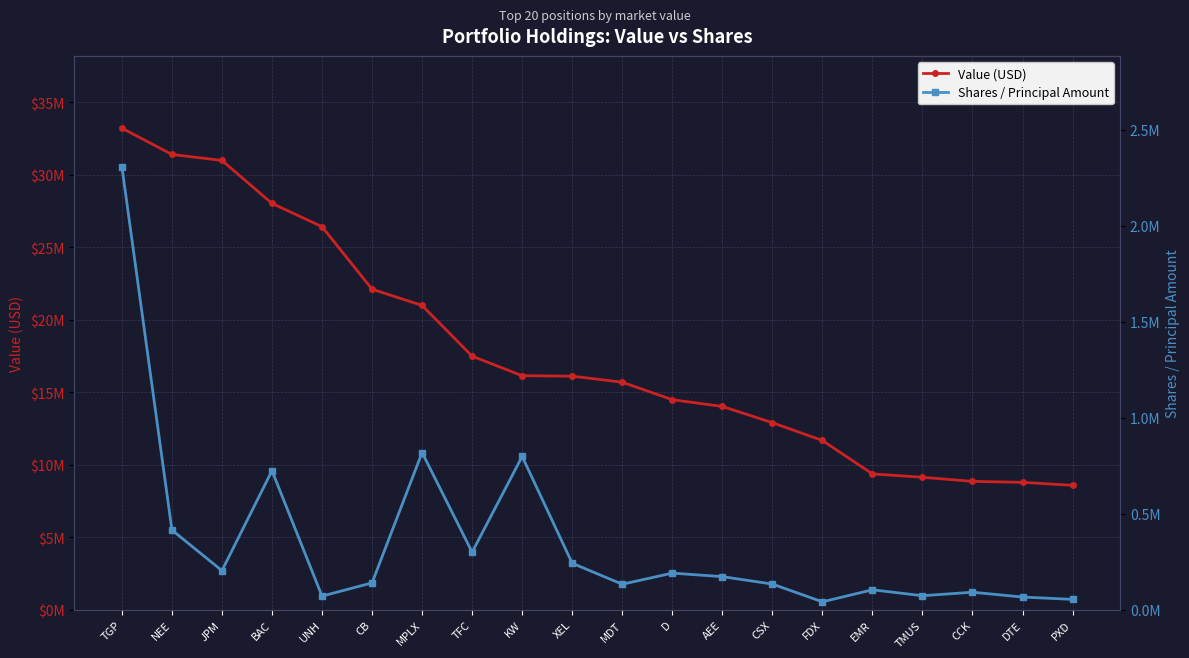

True or false: Value (USD) and Shares / Principal Amount intersect in this chart.

False